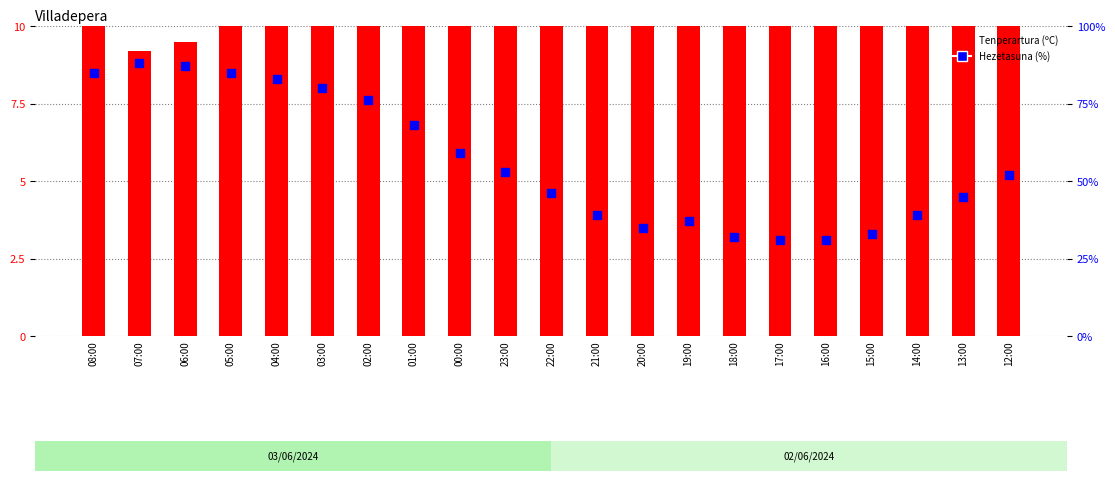

At how many categories does at least one series exceed 65?

8